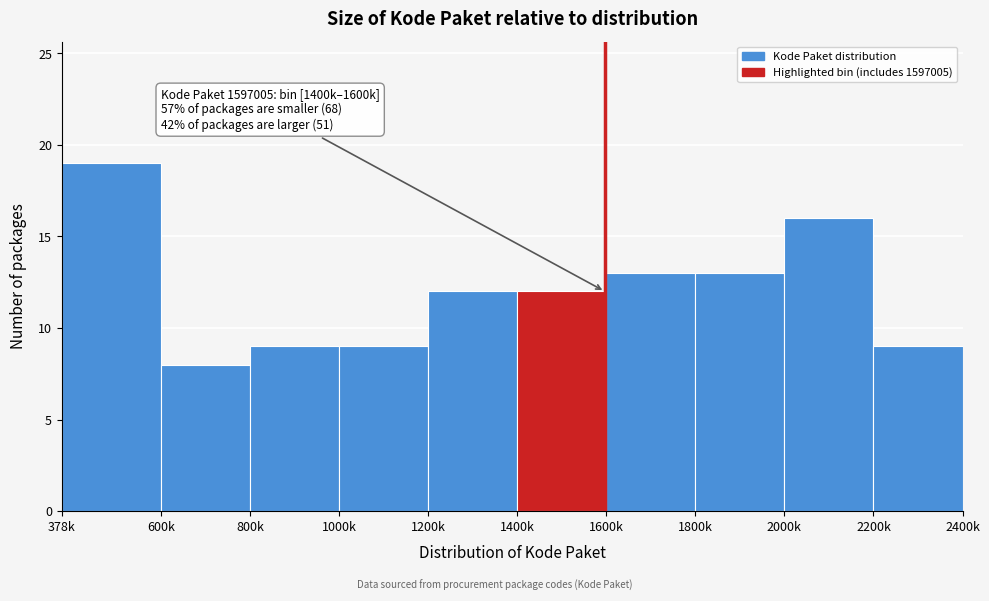

Reading left to right, what are all the values shown in this chart?

378k=19	600k=8	800k=9	1000k=9	1200k=12	1400k=12	1600k=13	1800k=13	2000k=16	2200k=9